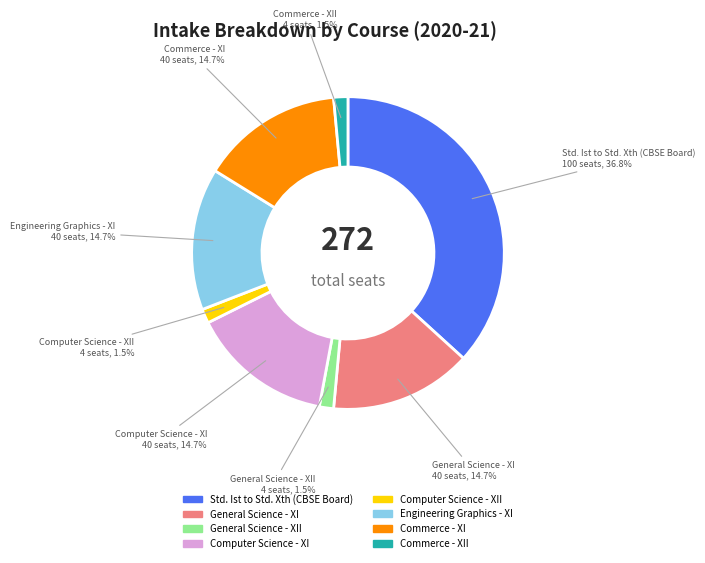

How many slices are in this pie chart?

8